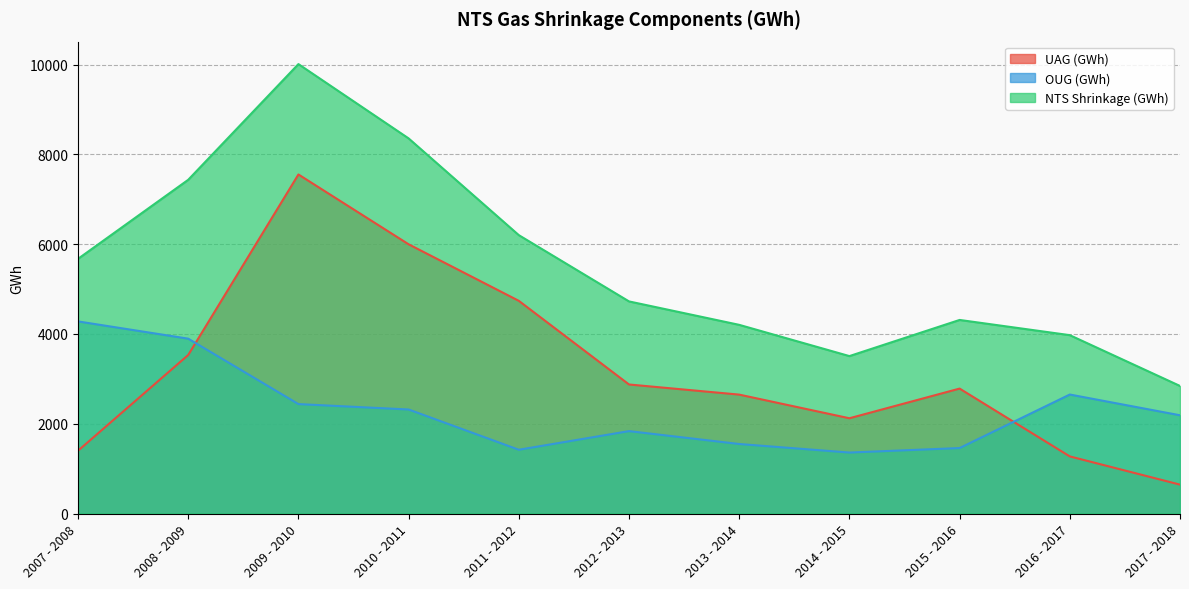

What is the sum of the OUG (GWh) values at 2016 - 2017 and 2015 - 2016?

4107.8